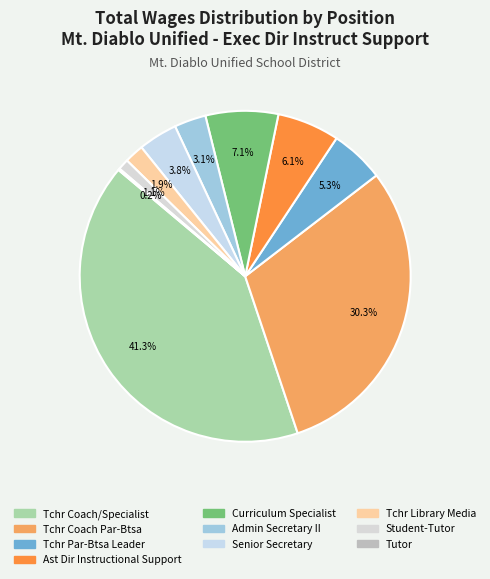

To the nearest percent, what portion does Tchr Library Media represent?

2%